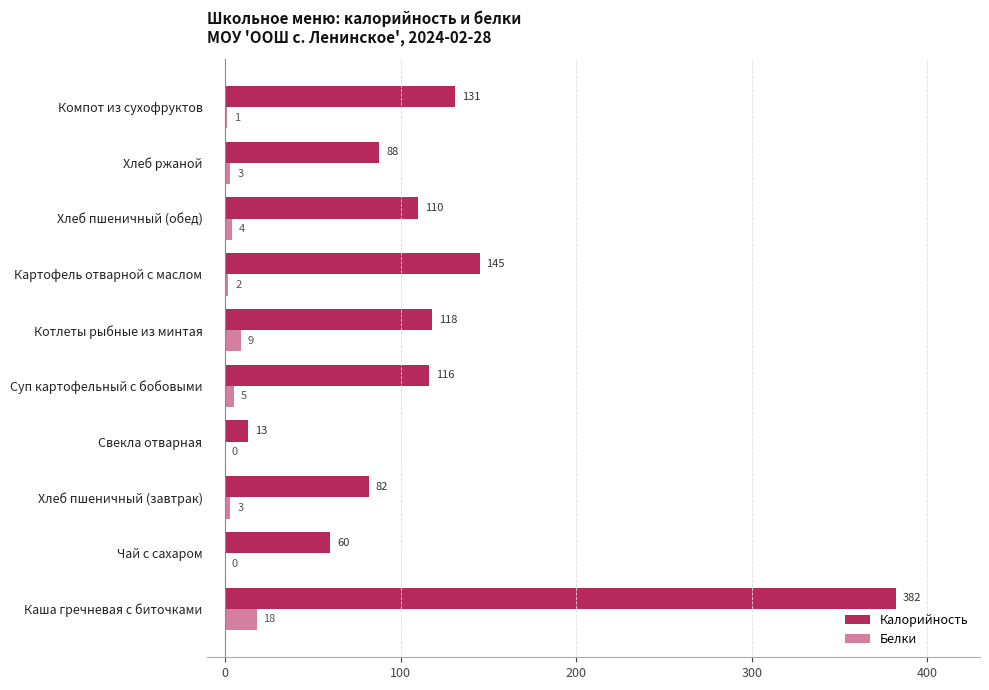

Which series changed the most between Хлеб пшеничный (завтрак) and Суп картофельный с бобовыми?

Калорийность